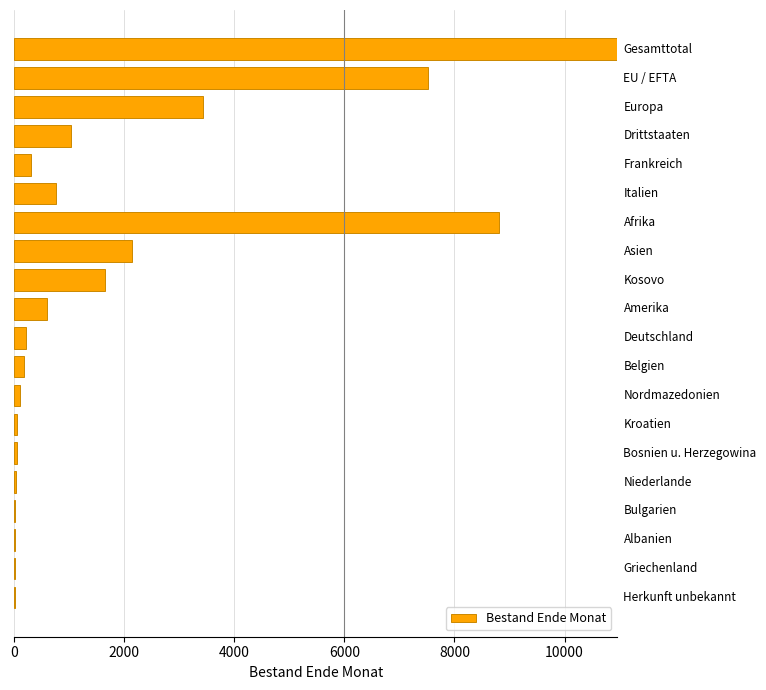

How many series are shown in this chart?

1